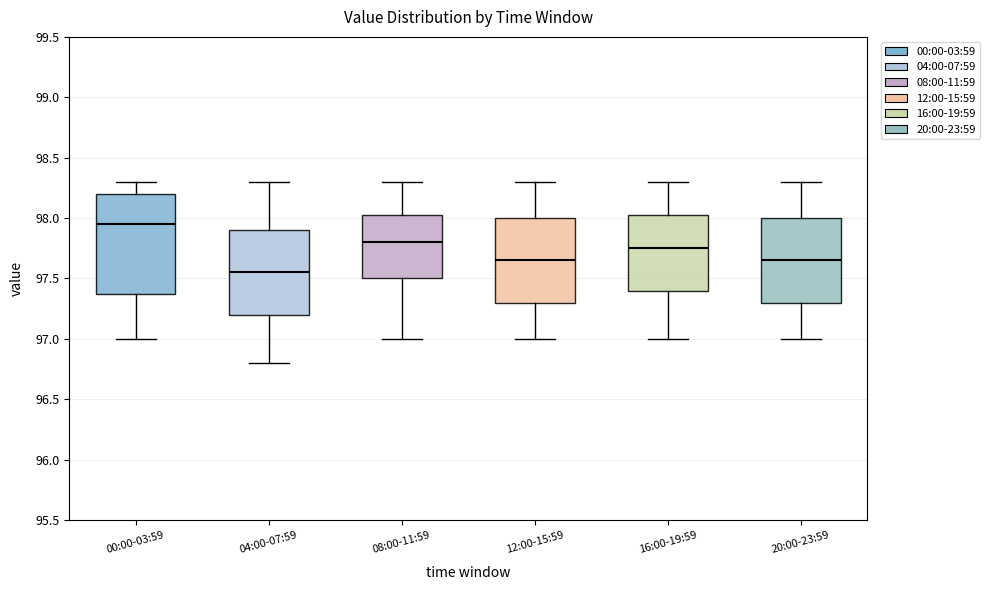

Reading left to right, transcribe this box plot: for each box, give where its median line is, the range the box spans, and where its two whiskers end, as read against the y-axis. The values are not printed on the chart, so give them approximately, as read against the axis.

00:00-03:59: median 97.95, box 97.40 to 98.20, whiskers 97.00 to 98.30
04:00-07:59: median 97.55, box 97.20 to 97.90, whiskers 96.80 to 98.30
08:00-11:59: median 97.80, box 97.50 to 98.05, whiskers 97.00 to 98.30
12:00-15:59: median 97.65, box 97.30 to 98.00, whiskers 97.00 to 98.30
16:00-19:59: median 97.75, box 97.40 to 98.05, whiskers 97.00 to 98.30
20:00-23:59: median 97.65, box 97.30 to 98.00, whiskers 97.00 to 98.30